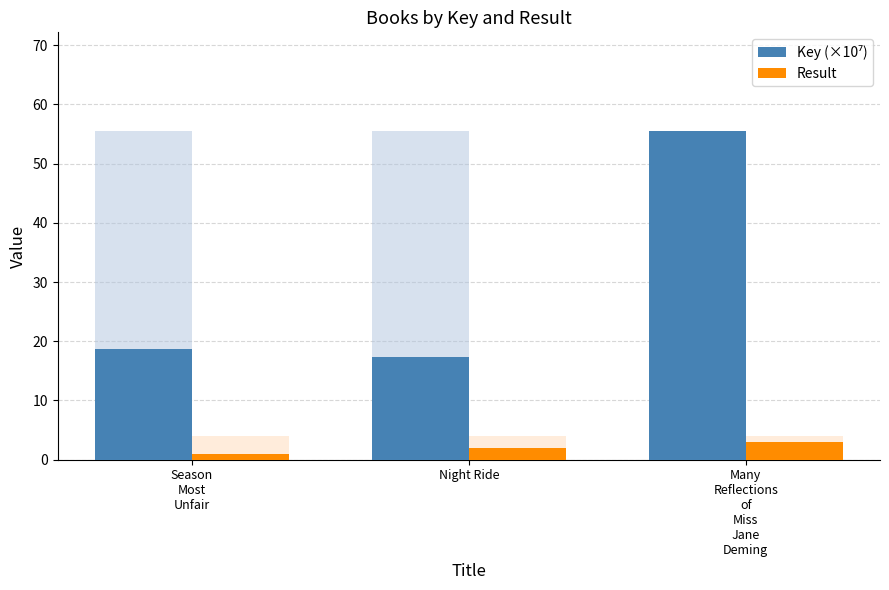

What is the approximate value of Key (×10⁷) at Many
Reflections
of
Miss
Jane
Deming?

55.5